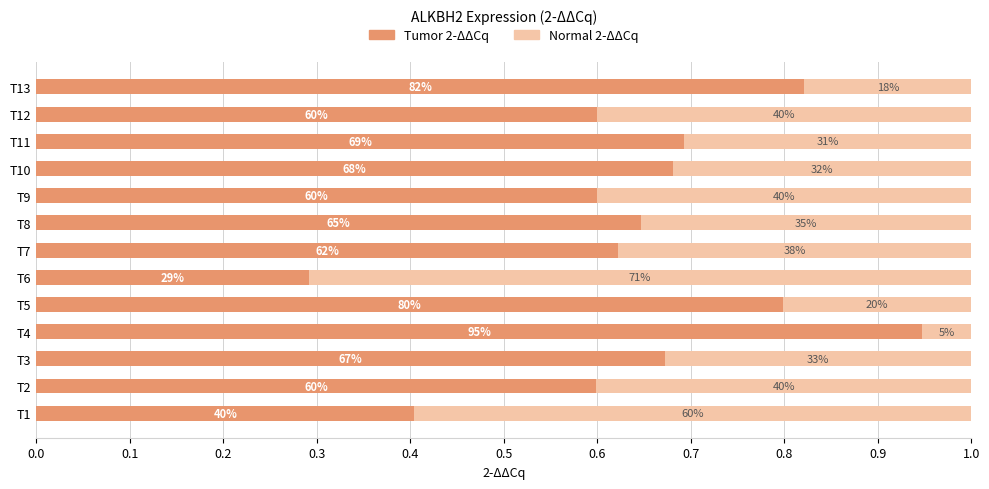

What are all the series names shown in the legend?

Tumor 2-ΔΔCq, Normal 2-ΔΔCq